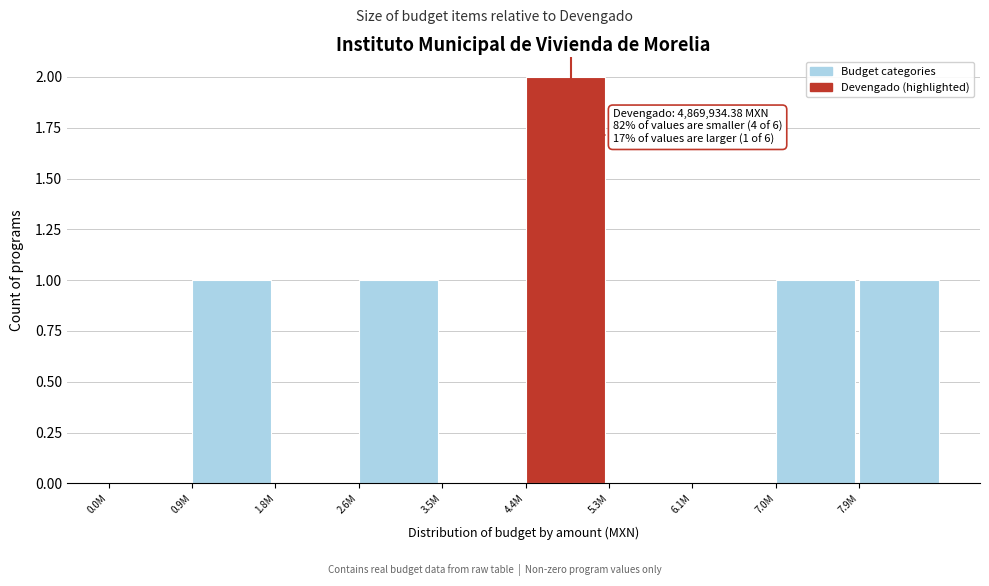

Reading left to right, extract all data points from this chart.

0.0M=0	0.9M=1	1.8M=0	2.6M=1	3.5M=0	4.4M=2	5.3M=0	6.1M=0	7.0M=1	7.9M=1